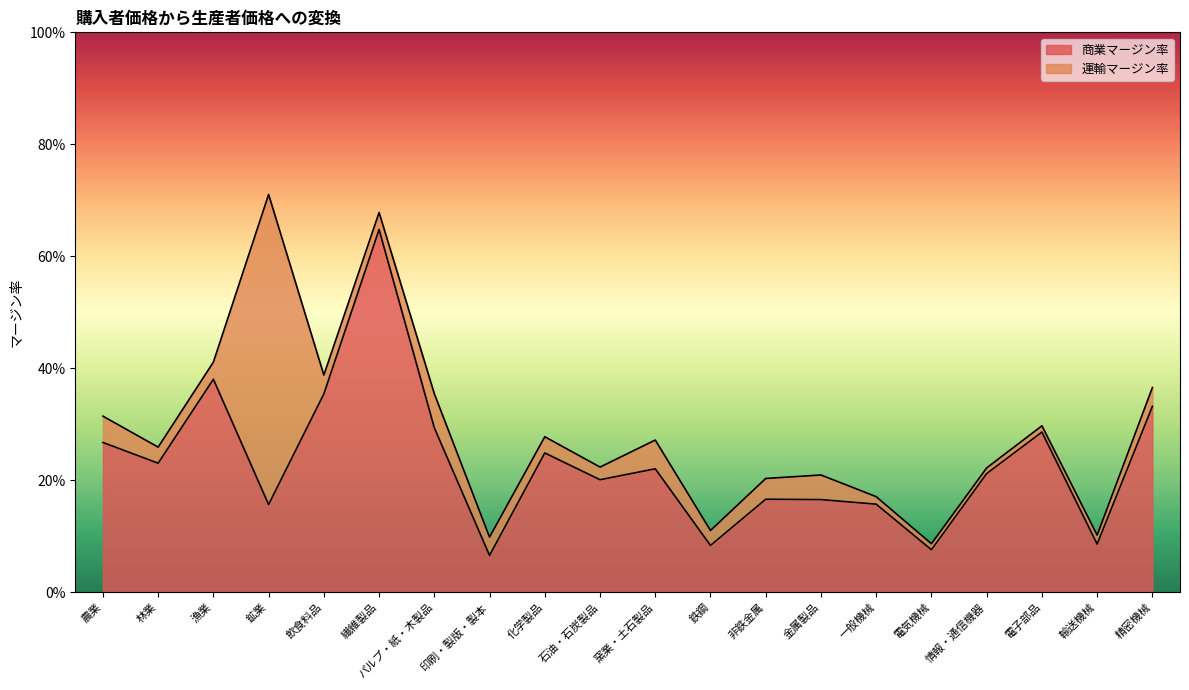

True or false: there are more than 0 points higher than both neighbors.

True